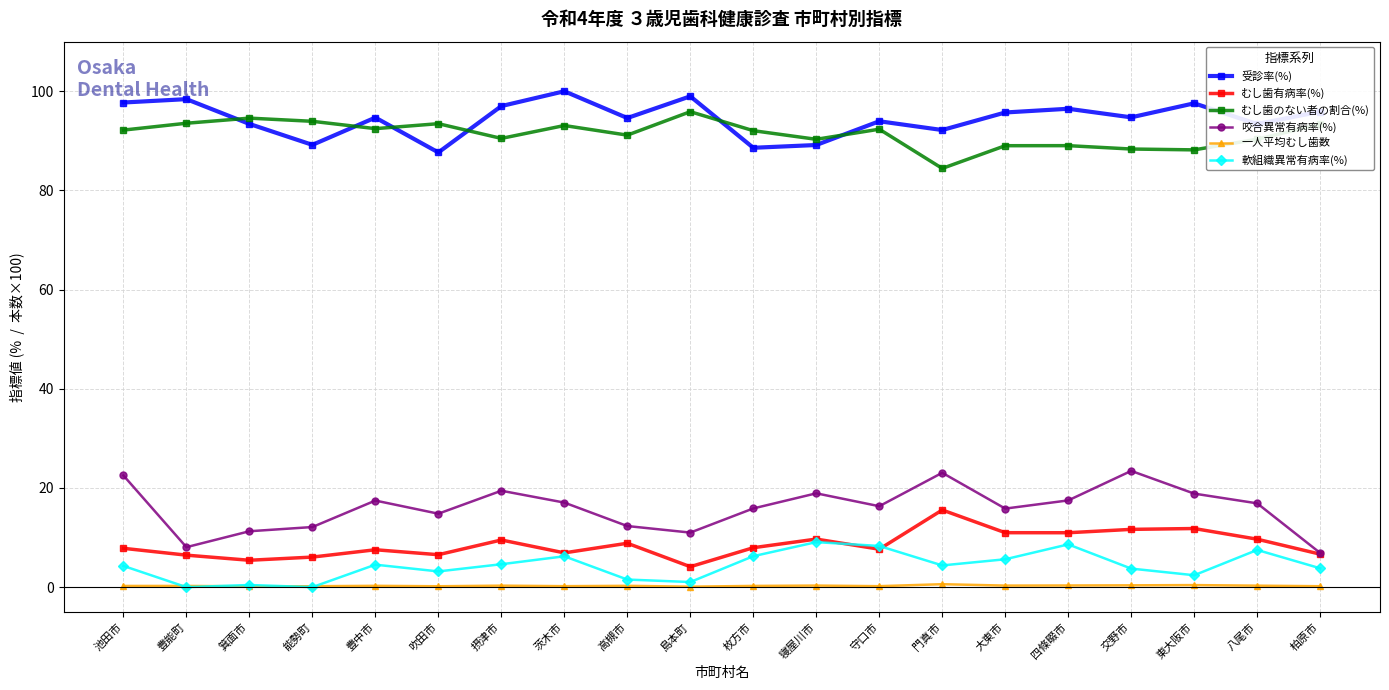

The むし歯有病率(%) series shows 9.5 at 摂津市. True or false?

True